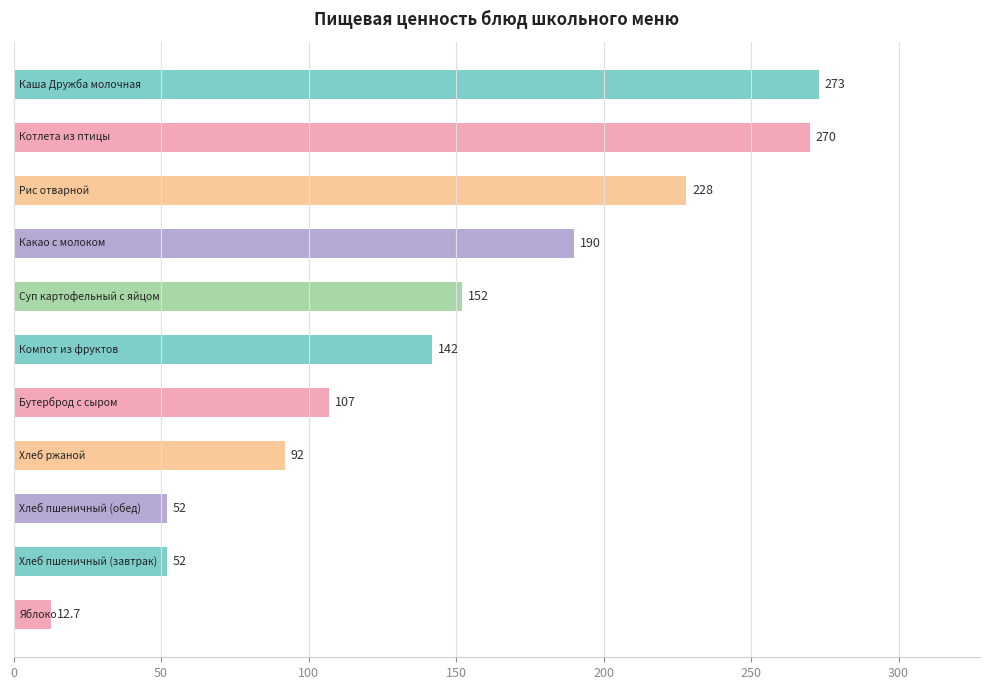

Does the chart contain any negative values?

No